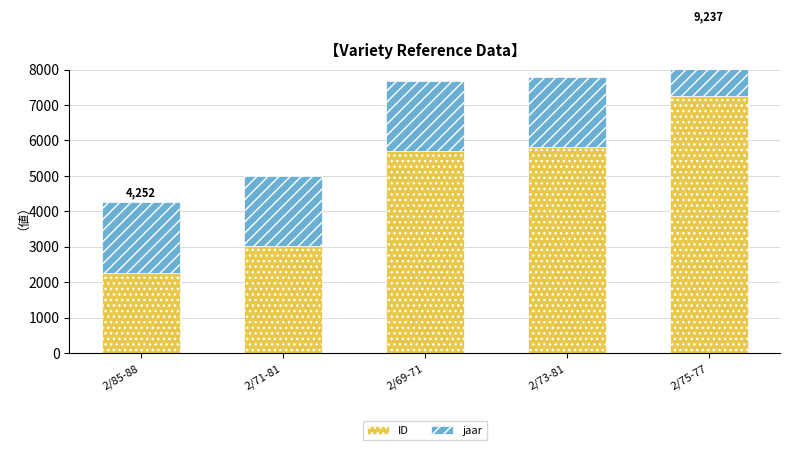

What is the label of the 1st bar from the right?

2/75-77